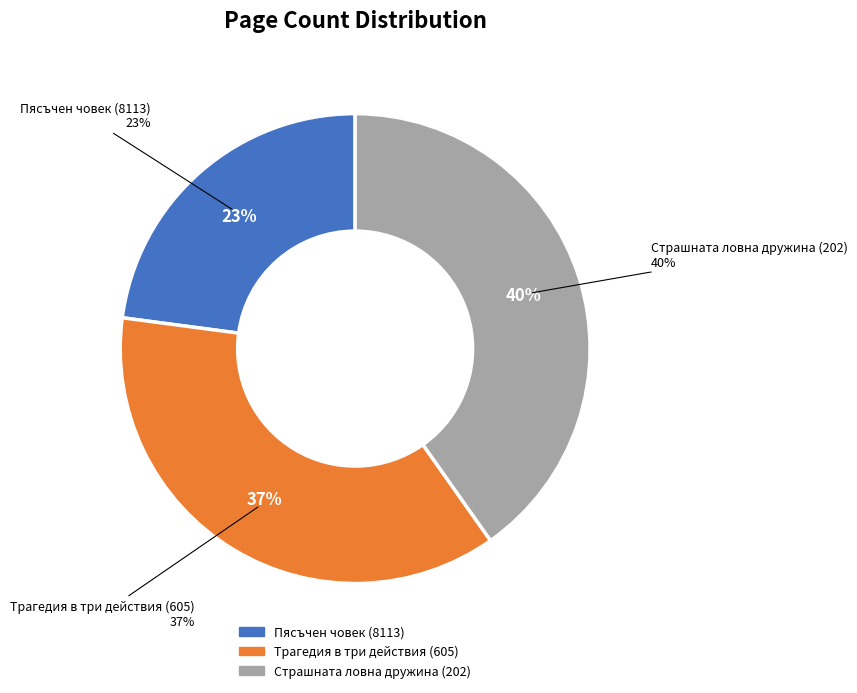

What percentage is the 202 slice, to the nearest percent?

40%